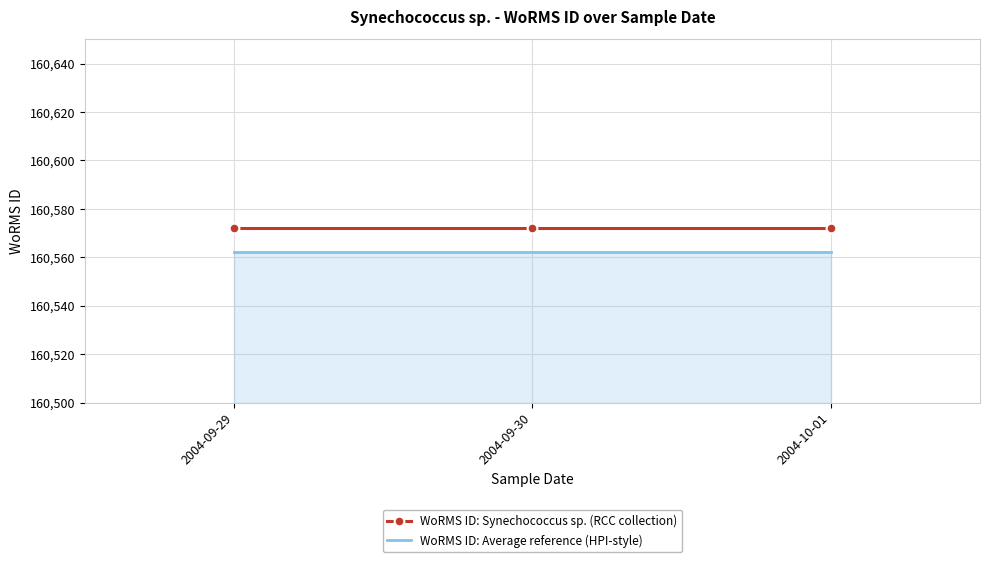

The value of WoRMS ID: Average reference (HPI-style) at 2004-10-01 is 160562. True or false?

True